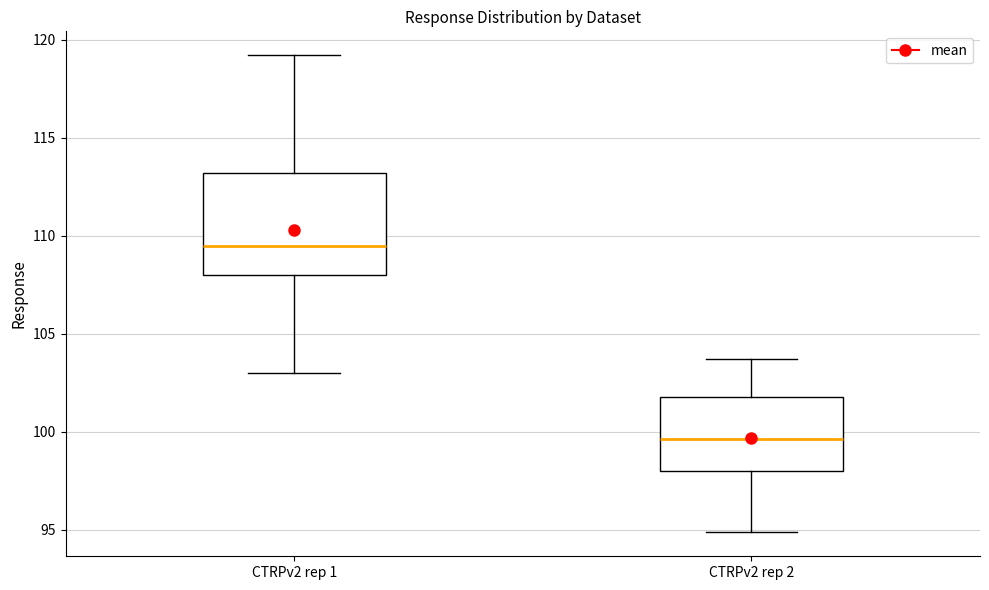

Where is the upper edge of the box for CTRPv2 rep 2 on the y-axis? The values are not printed on the chart, so give them approximately, as read against the axis.

102.0